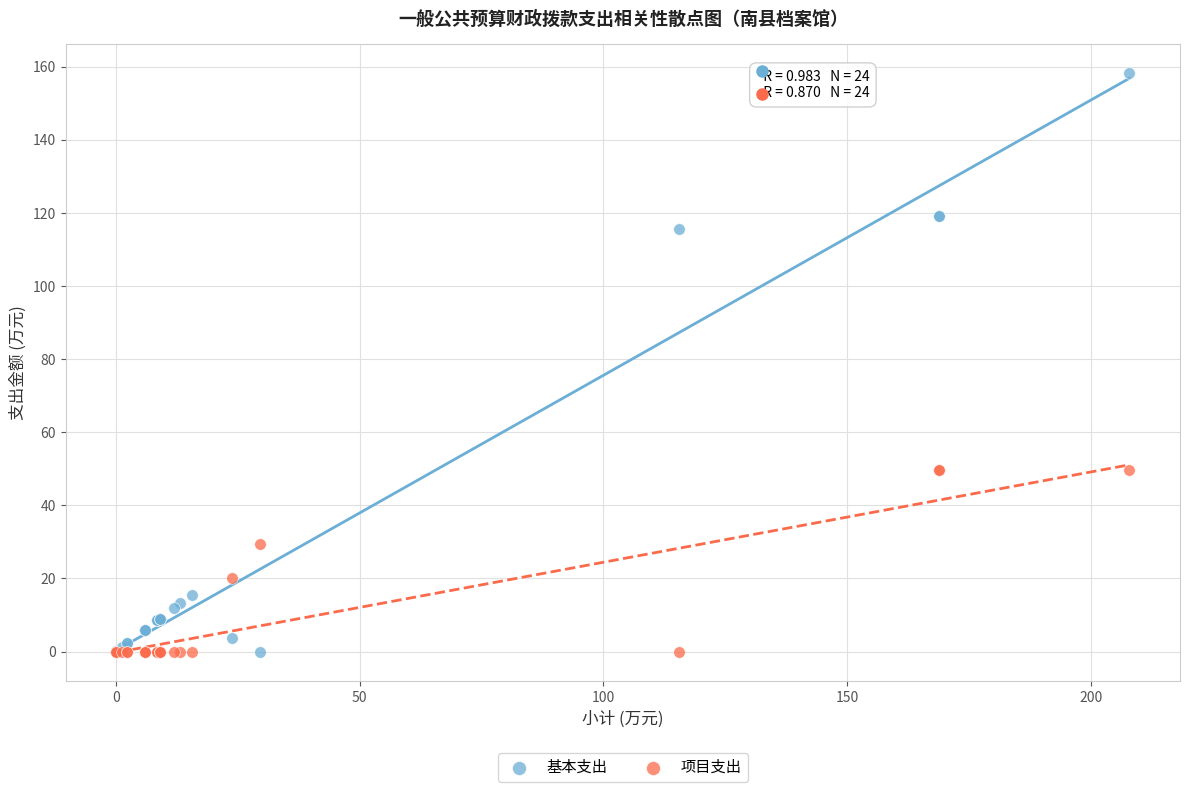

Which series has the widest spread of Y values?

基本支出